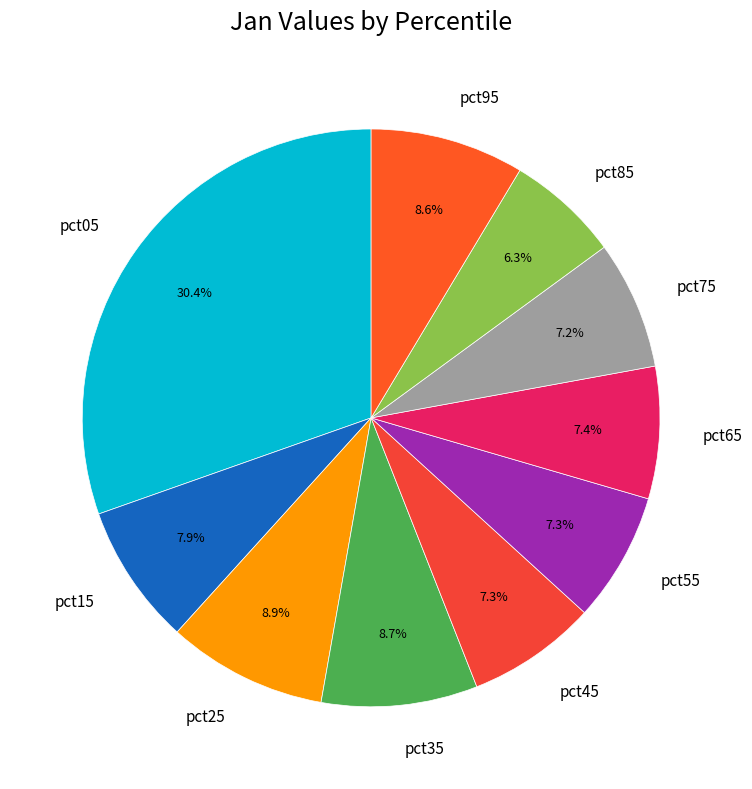

Is it true that pct45 is 18% of the pie?

False